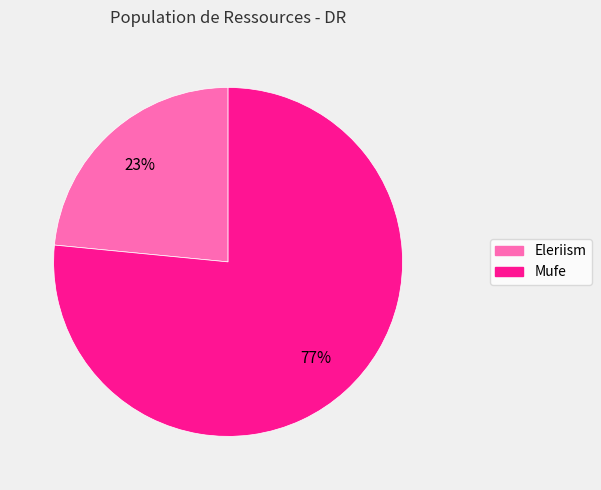

True or false: Mufe accounts for 77% of the total.

True